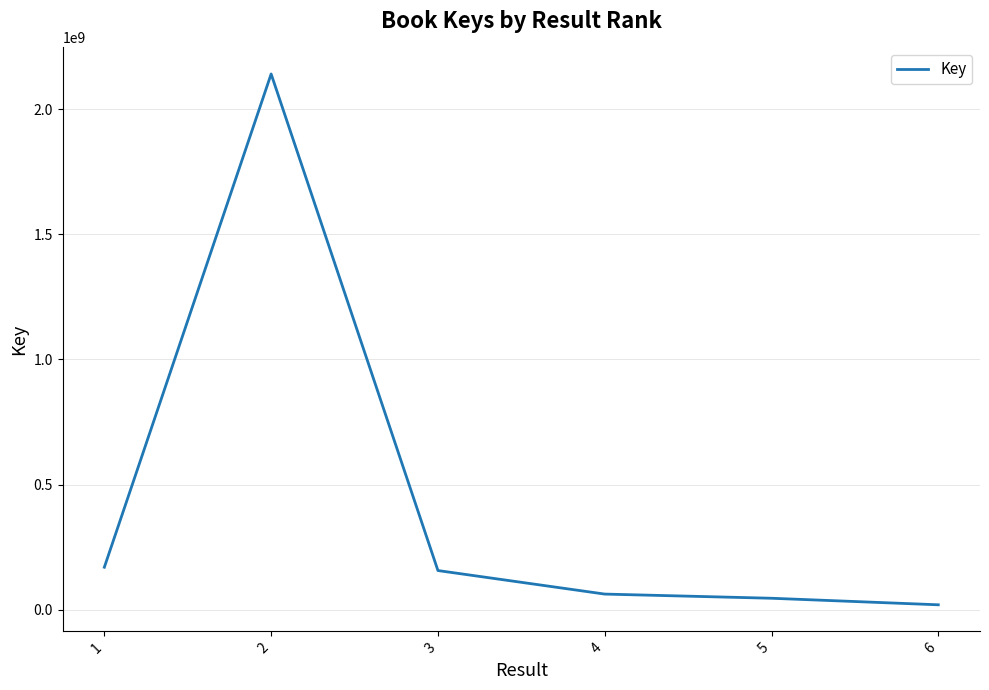

What value does the data have at 5?

45484329